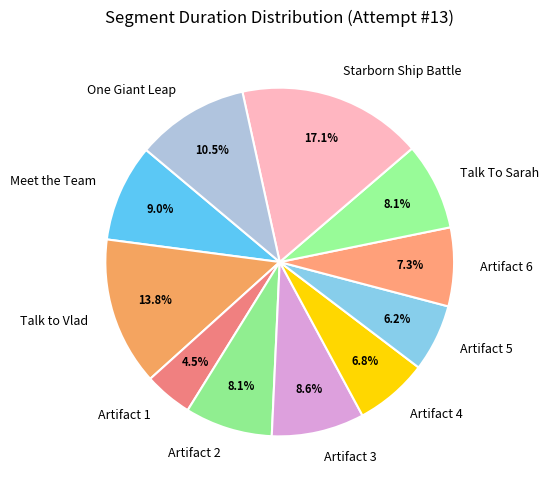

What is the largest slice in the pie chart?

Starborn Ship Battle